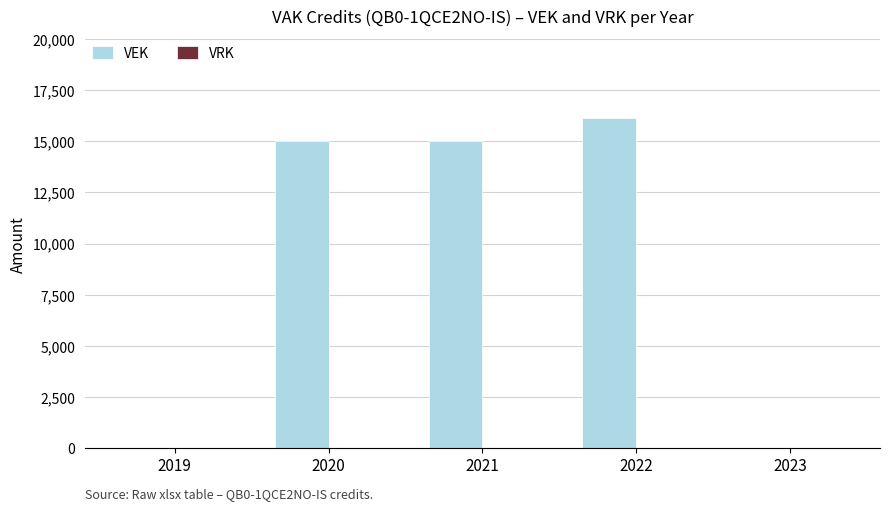

Which has a higher value, 2022 or 2021?

2022